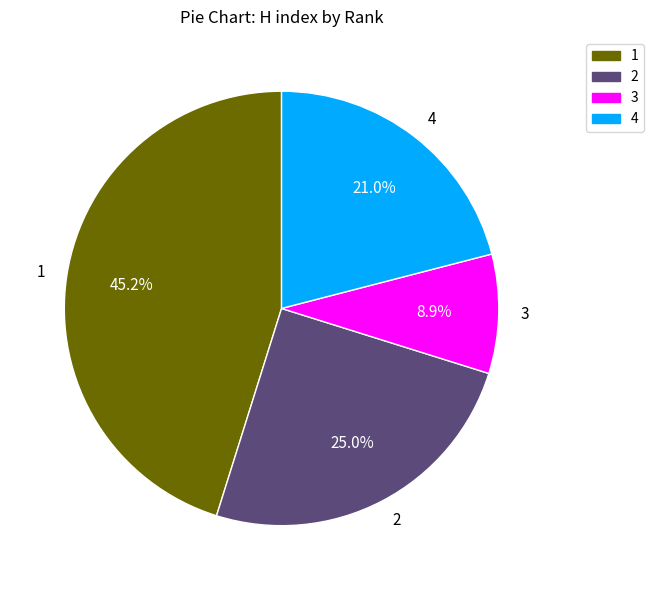

Is it true that 3 is 1% of the pie?

False